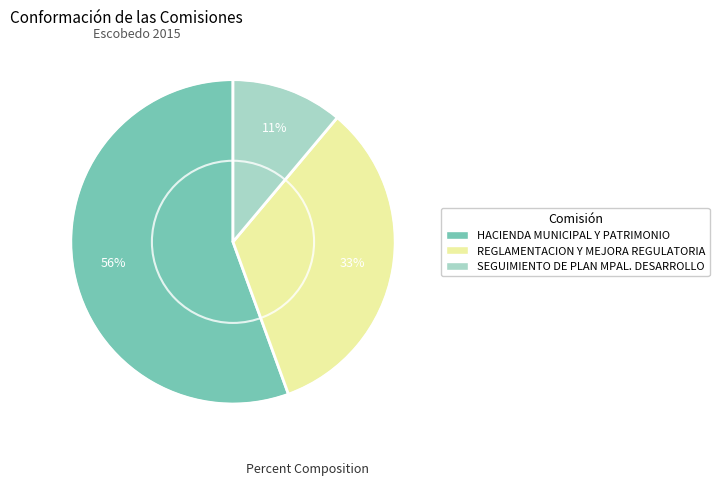

To the nearest percent, what portion does REGLAMENTACION Y MEJORA REGULATORIA represent?

33%